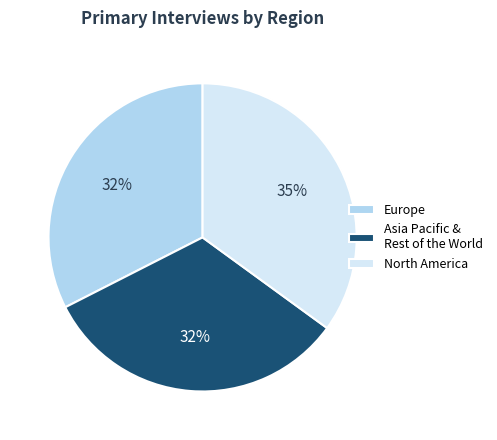

Is it true that Asia Pacific & Rest of the World is 32% of the pie?

True